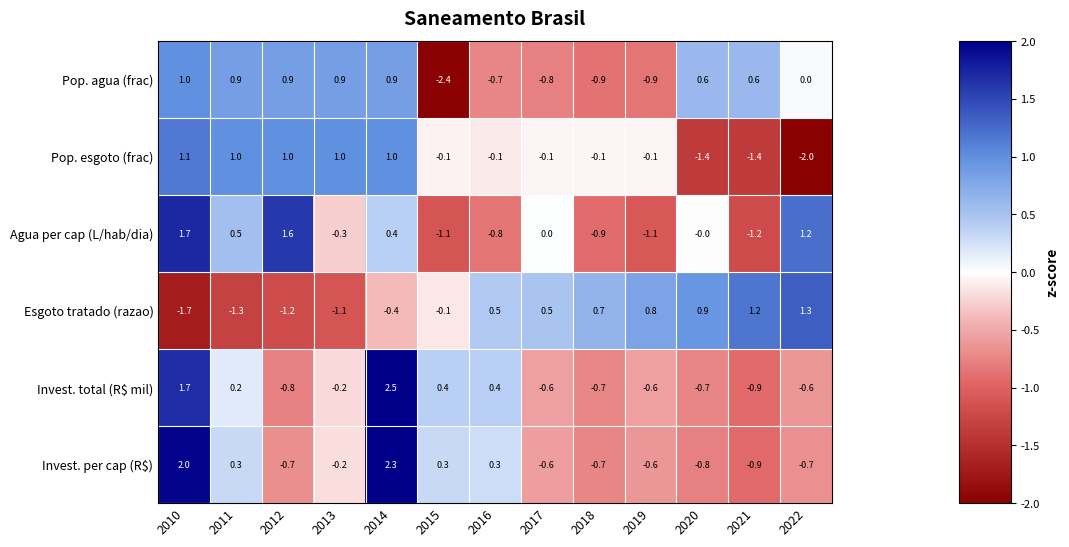

What is the difference between the maximum and minimum values in the Esgoto tratado (razao) series?

3.0